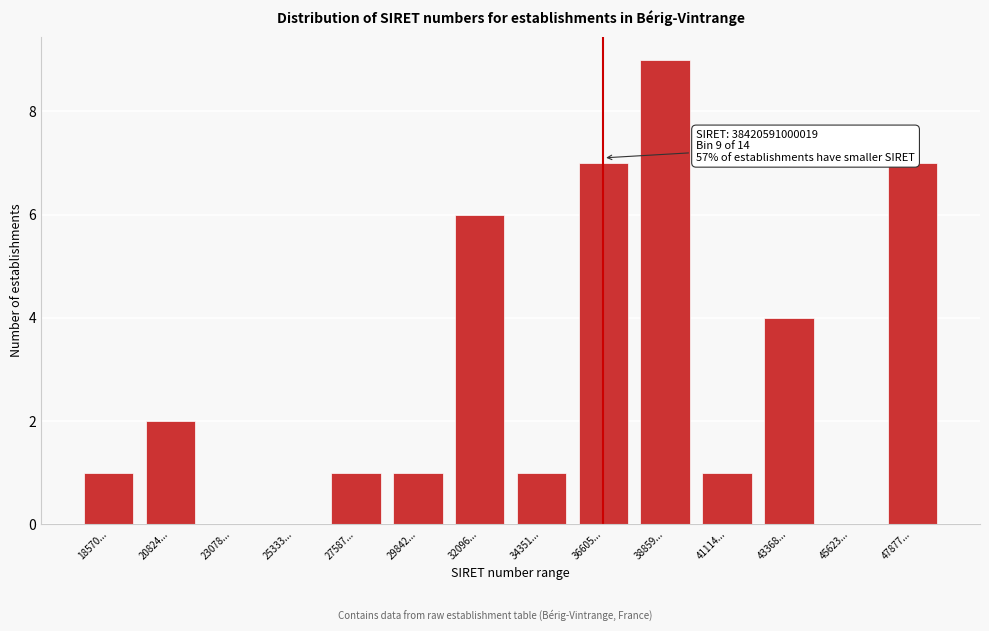

Reading left to right, transcribe all the data shown in this chart.

18570...=1	20824...=2	23078...=0	25333...=0	27587...=1	29842...=1	32096...=6	34351...=1	36605...=7	38859...=9	41114...=1	43368...=4	45623...=0	47877...=7